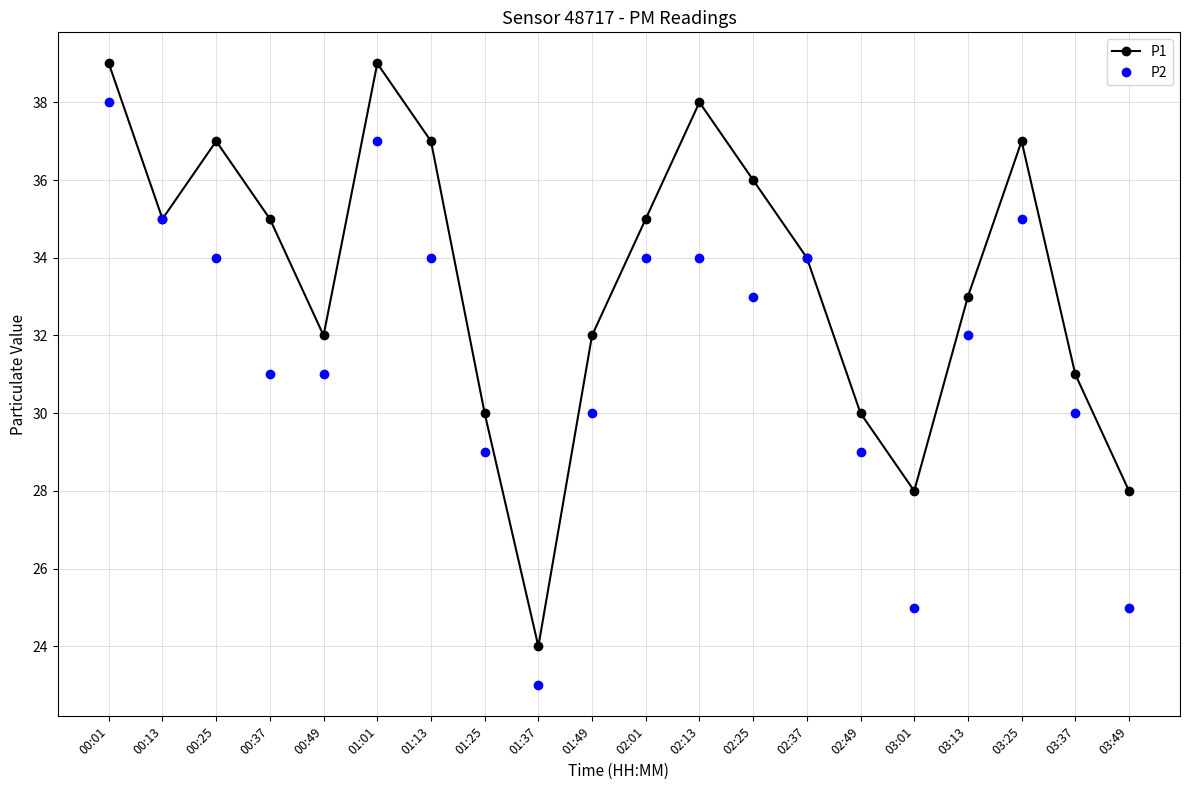

Which series has the largest total across all categories?

P1